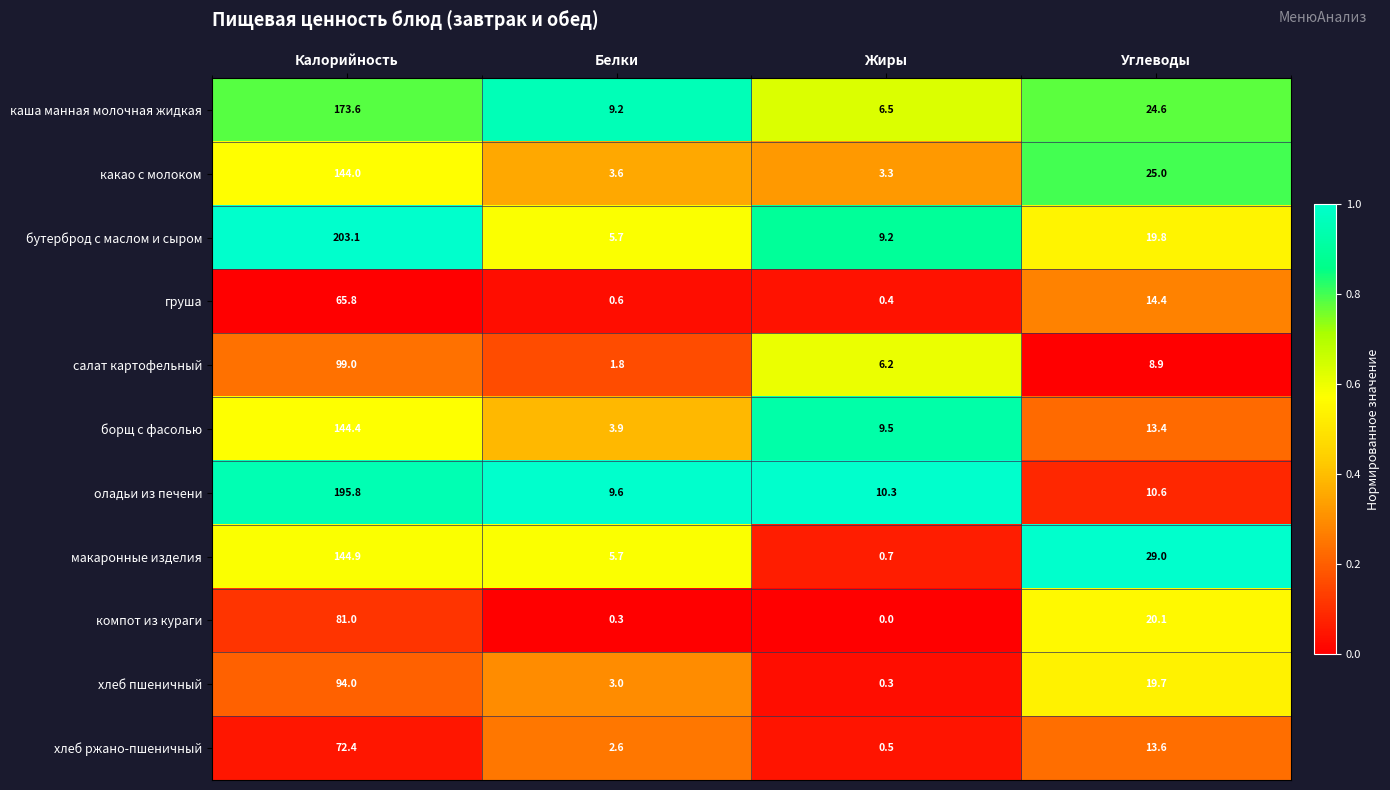

Which series has the largest range (max minus min)?

бутерброд с маслом и сыром